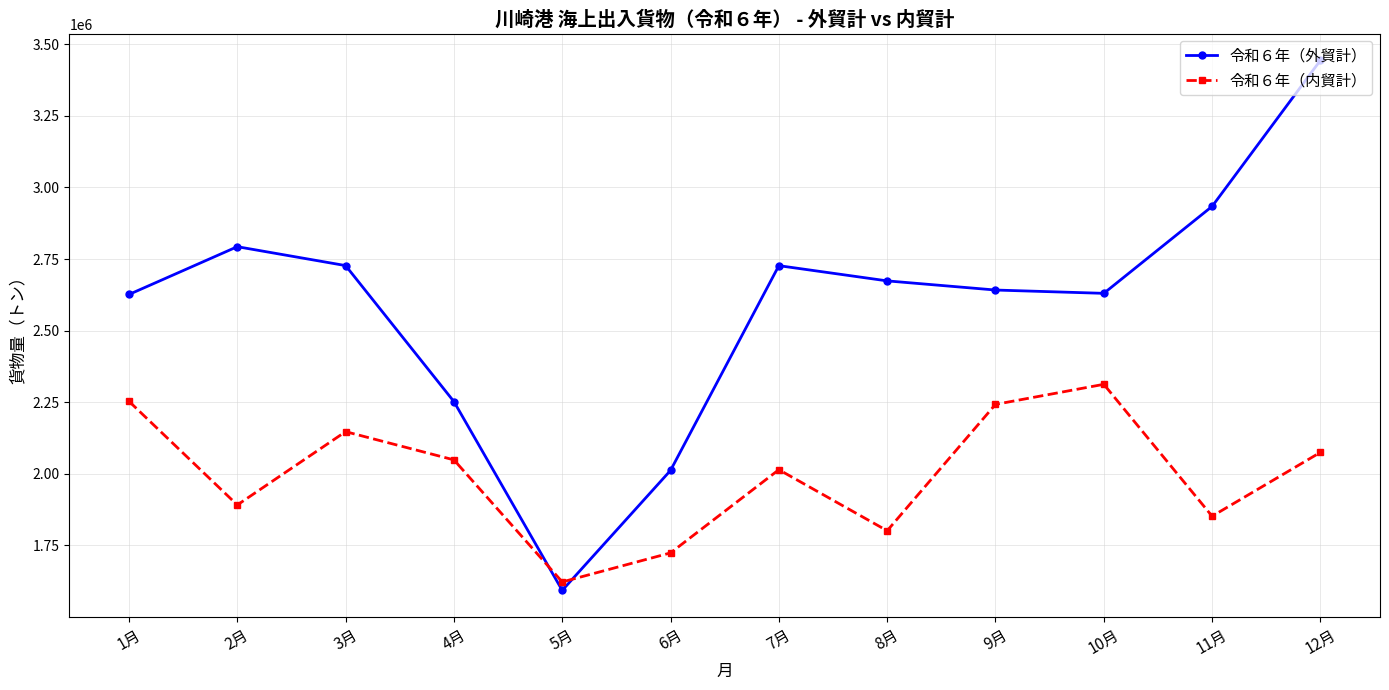

What is the difference between the maximum and second lowest values in the 令和６年（外貿計） series?

1431820